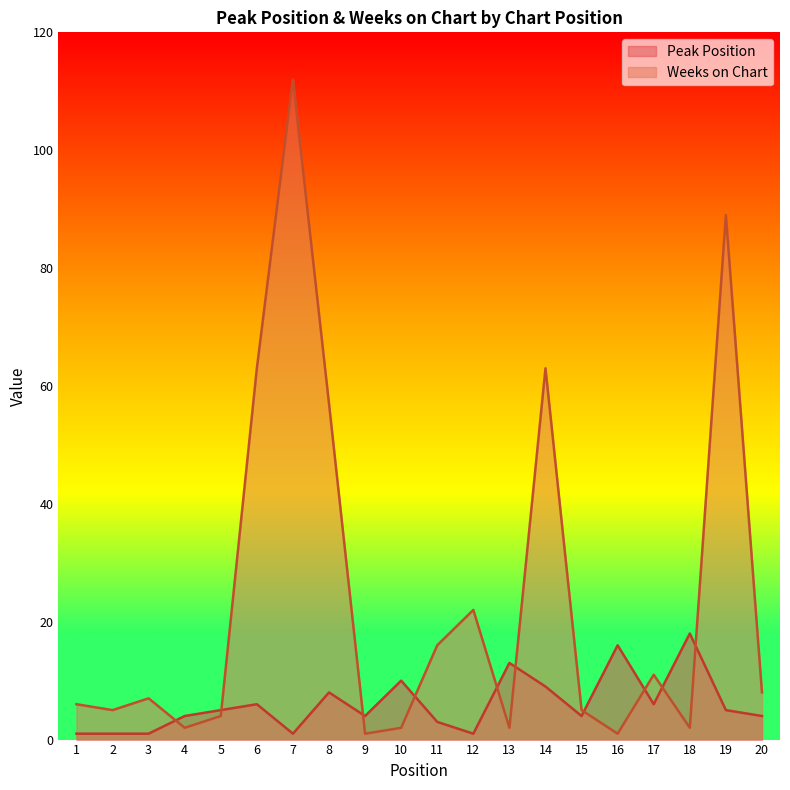

What is the value of the Weeks on Chart point at the 10th from the left?

2